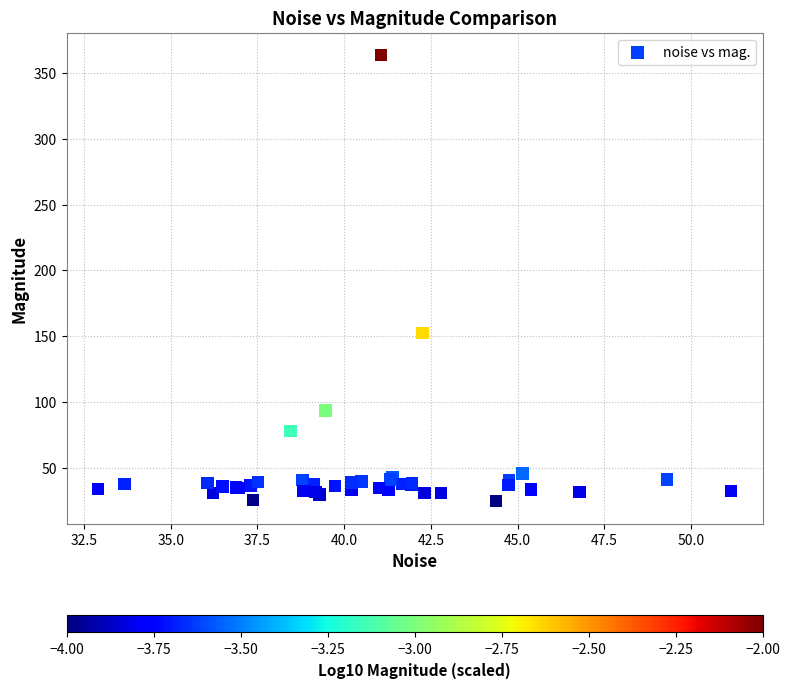

What Y value in the scatter plot is closest to 194?

152.4